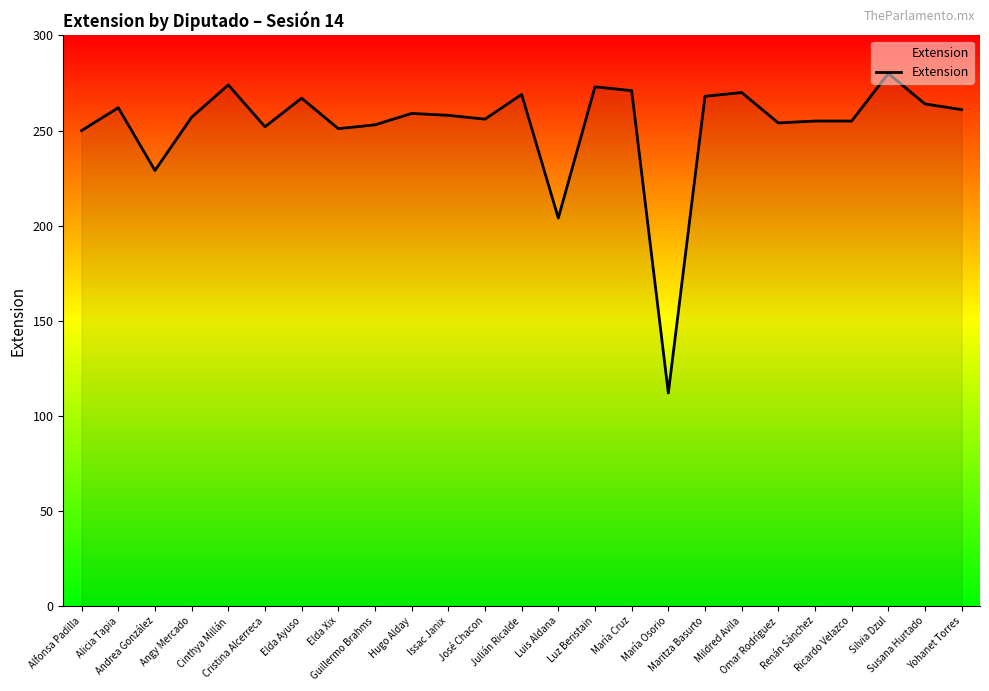

What is the greatest value displayed?

280